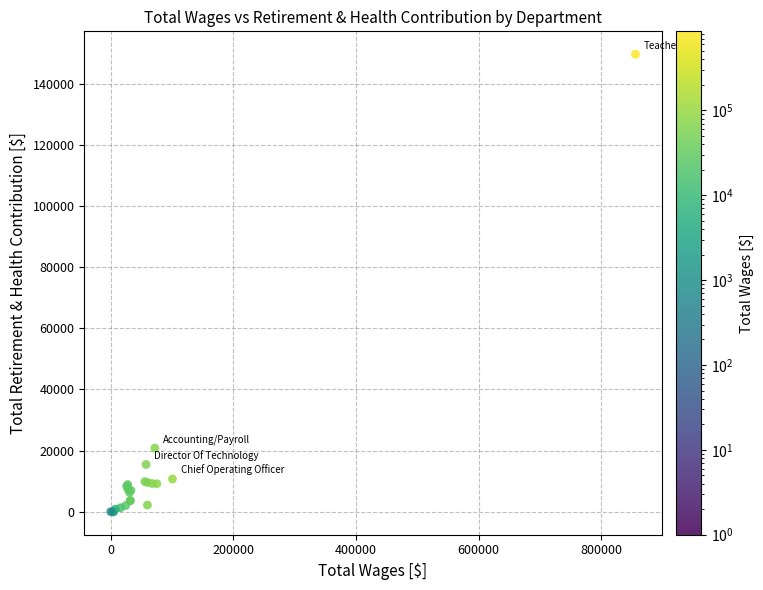

What Y value in the scatter plot is closest to 74799?

20850